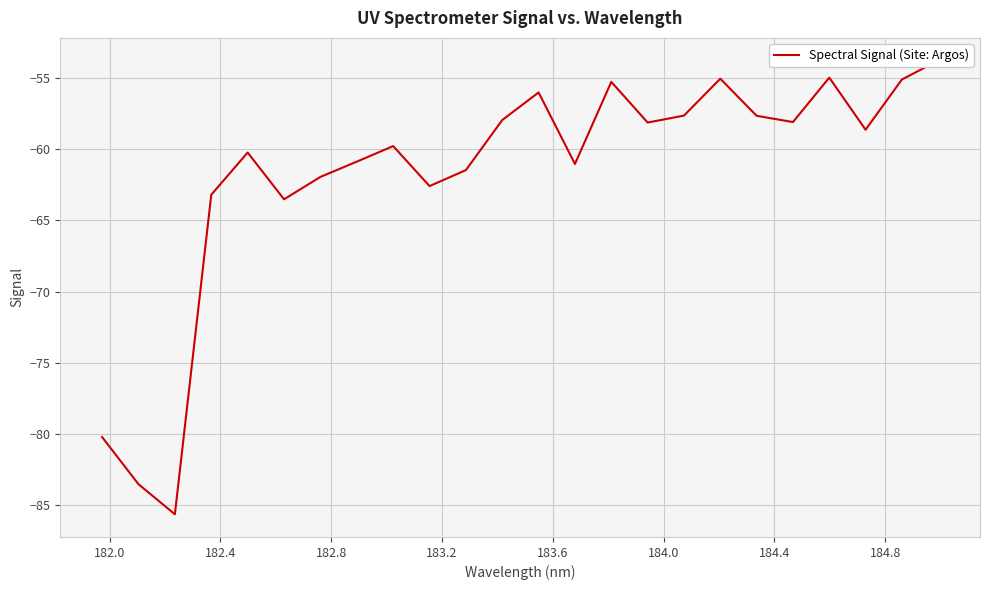

Is this an area chart (filled region under the line)?

No